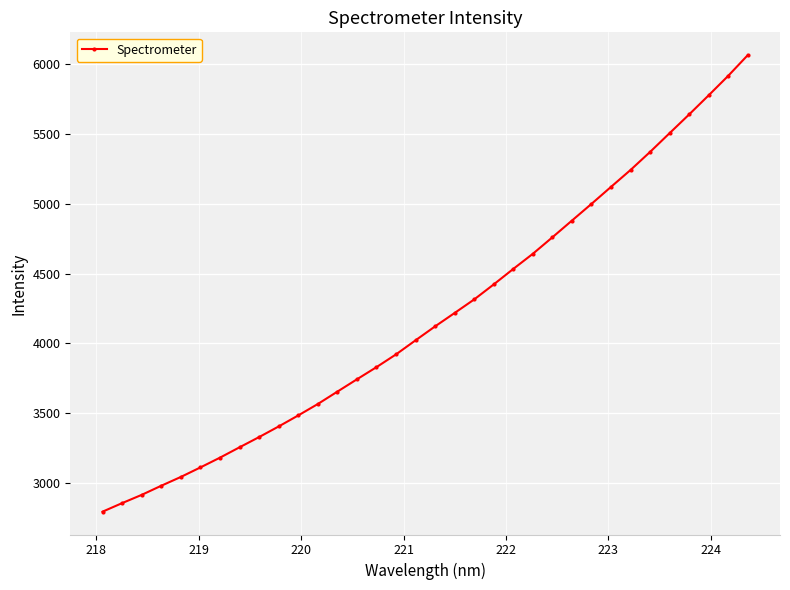

How many lines are shown in the chart?

1